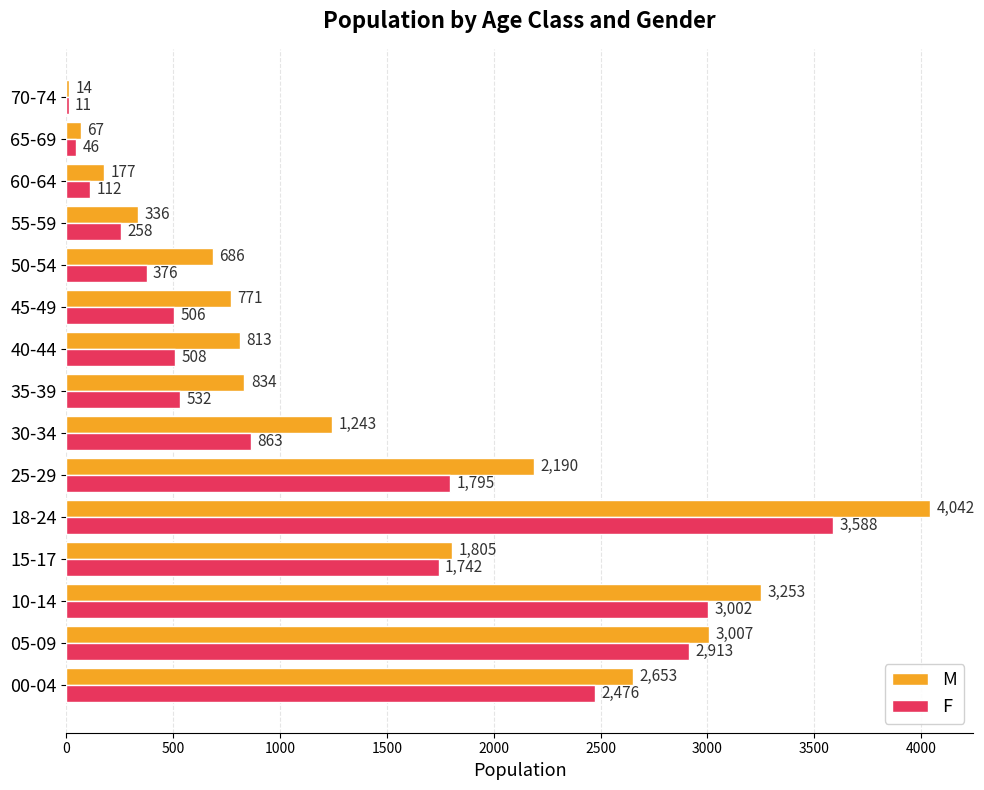

Where is F nearest to the value 1799?

25-29